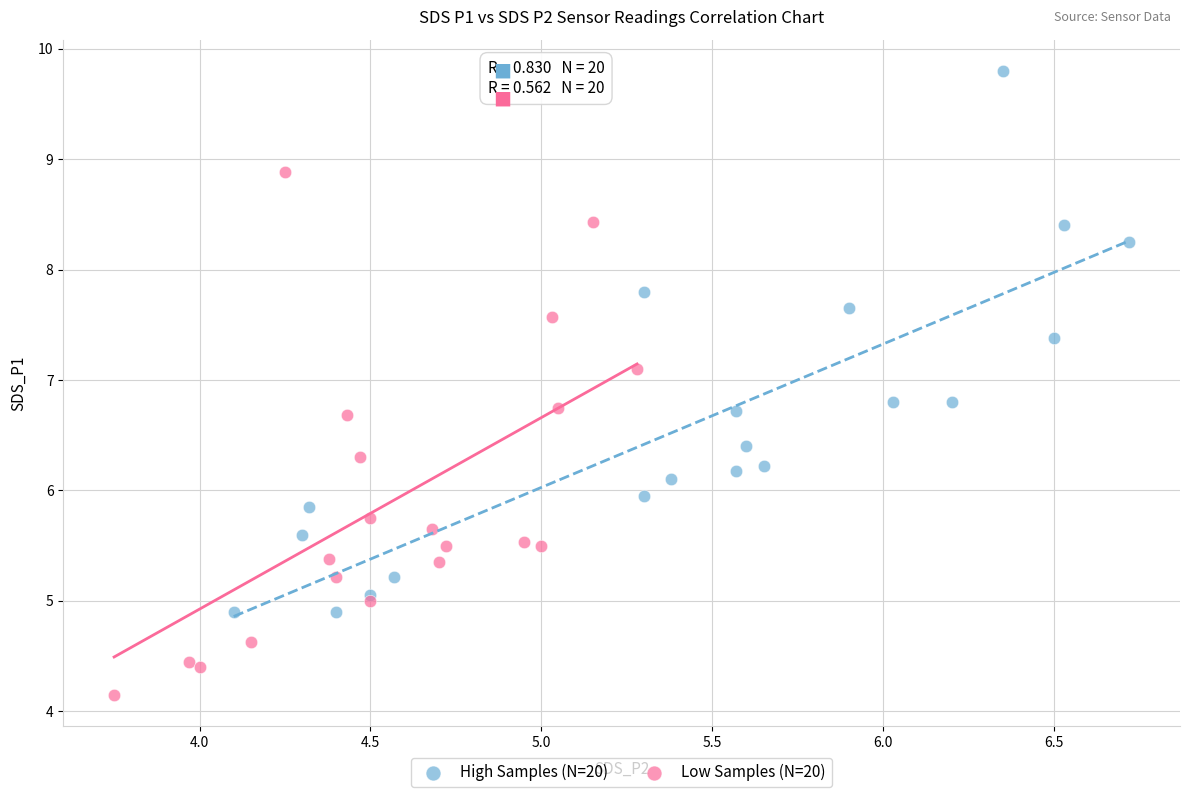

Which series contains the highest Y value?

High Samples (N=20)